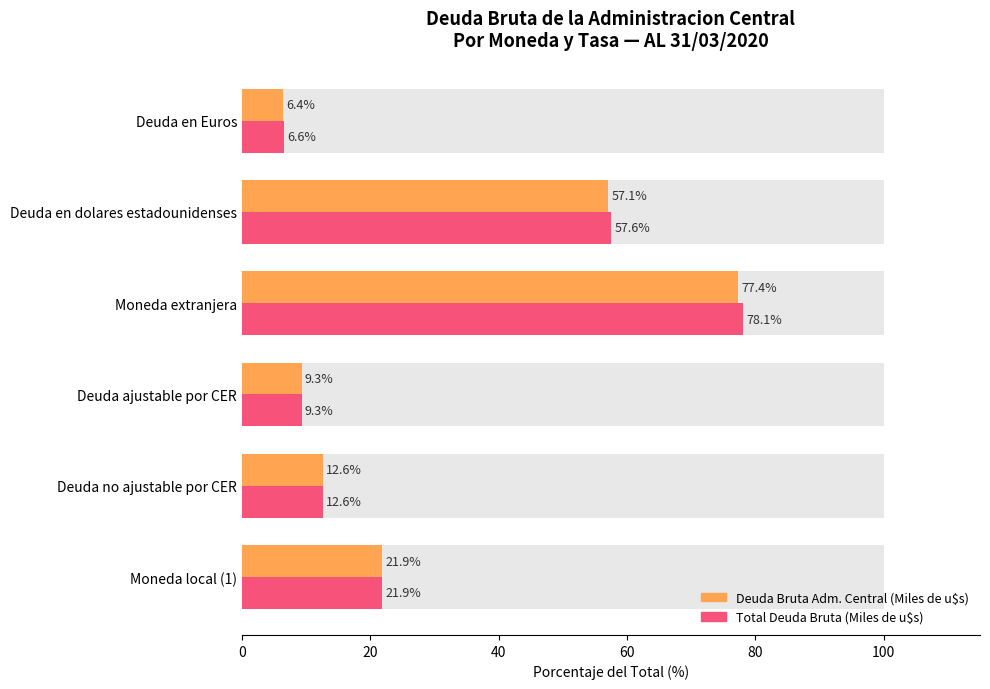

What is the maximum value shown in the chart?

78.1